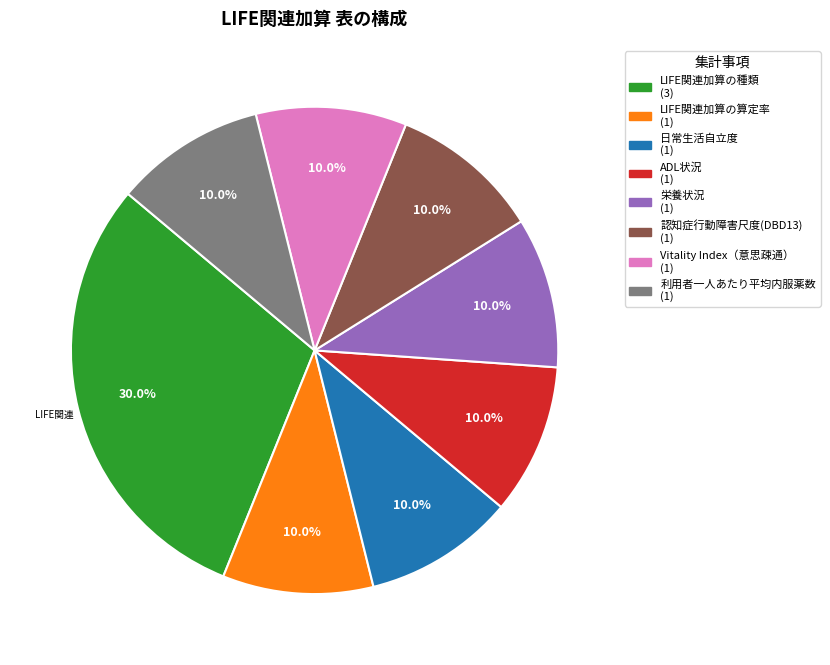

Which has a higher value, 認知症行動障害尺度(DBD13) or LIFE関連加算の種類?

LIFE関連加算の種類